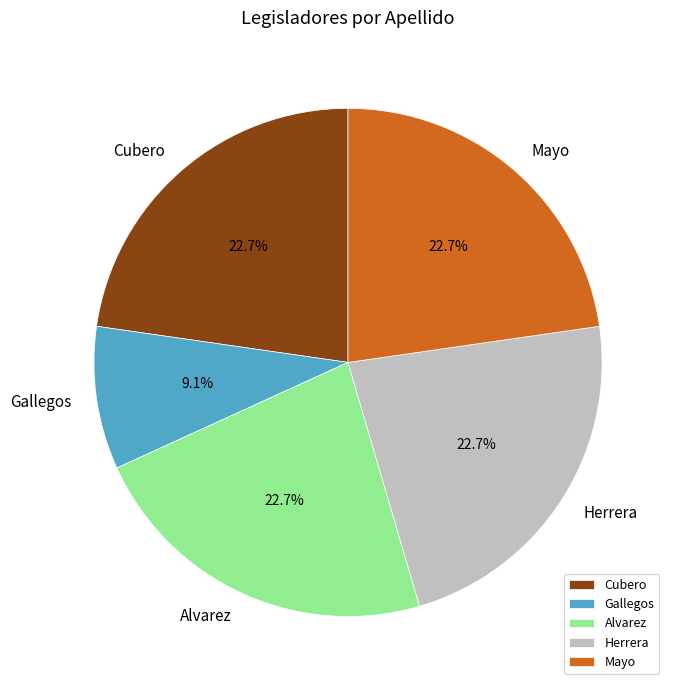

What is the smallest slice in the pie chart?

Gallegos